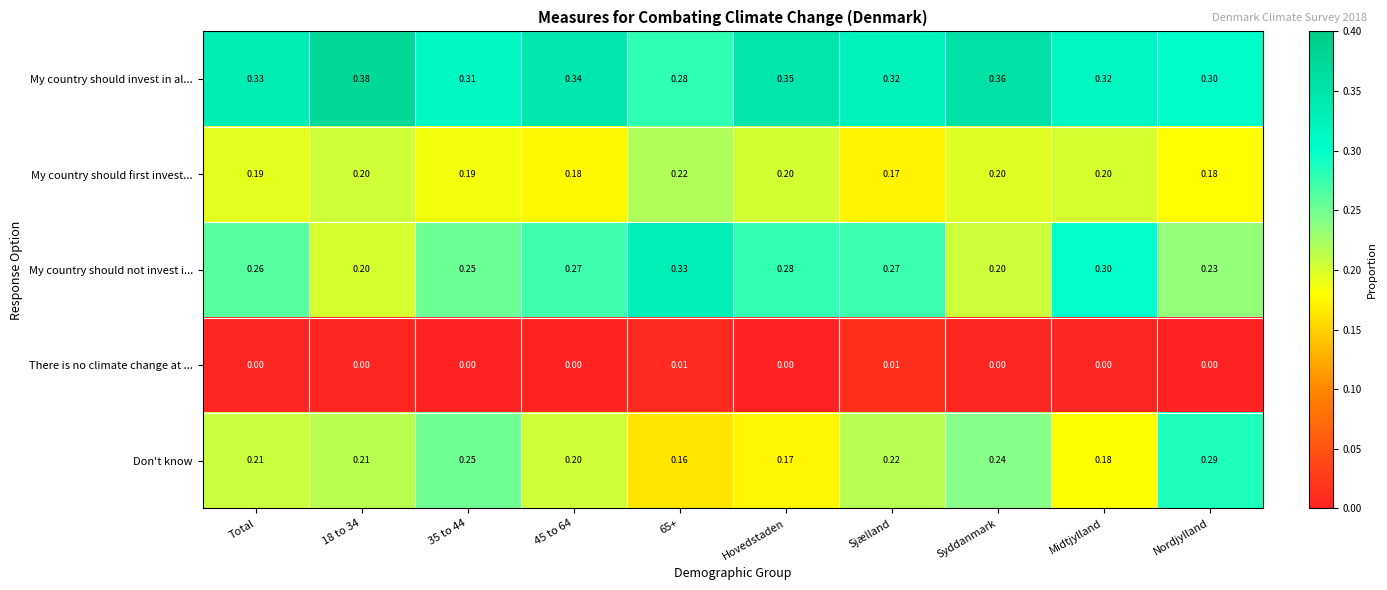

At which label does My country should first invest... reach its minimum?

Sjælland